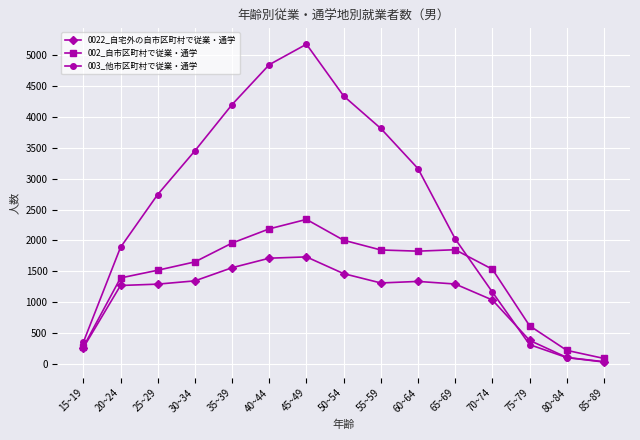

The 003_他市区町村で従業・通学 series shows 3812 at 55~59. True or false?

True